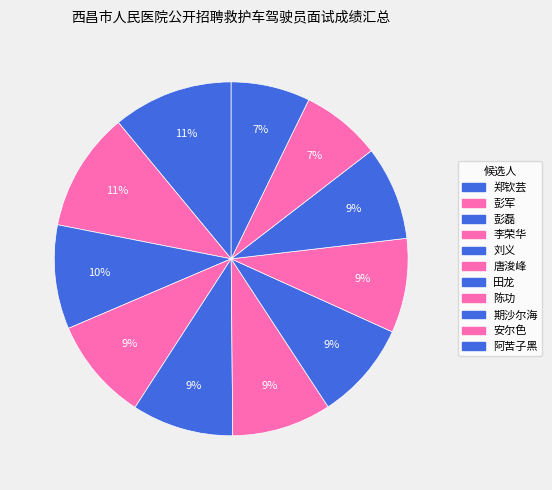

How many segments does this pie chart have?

11